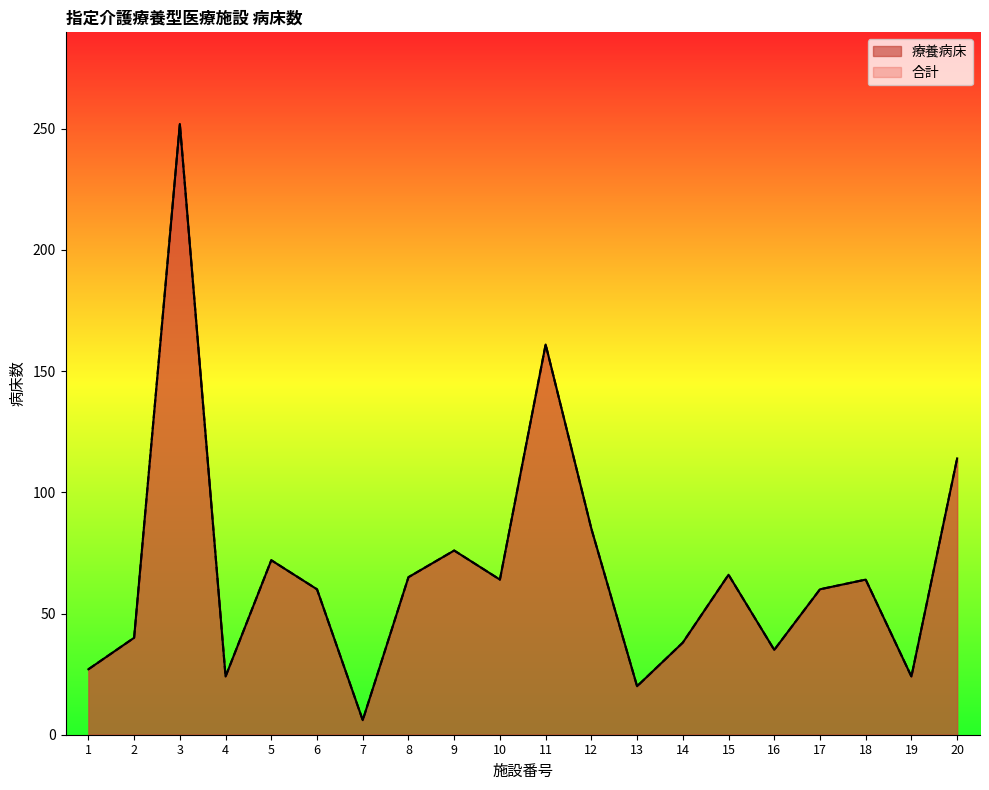

Rank the series by their maximum value, from lowest to highest.

療養病床, 合計